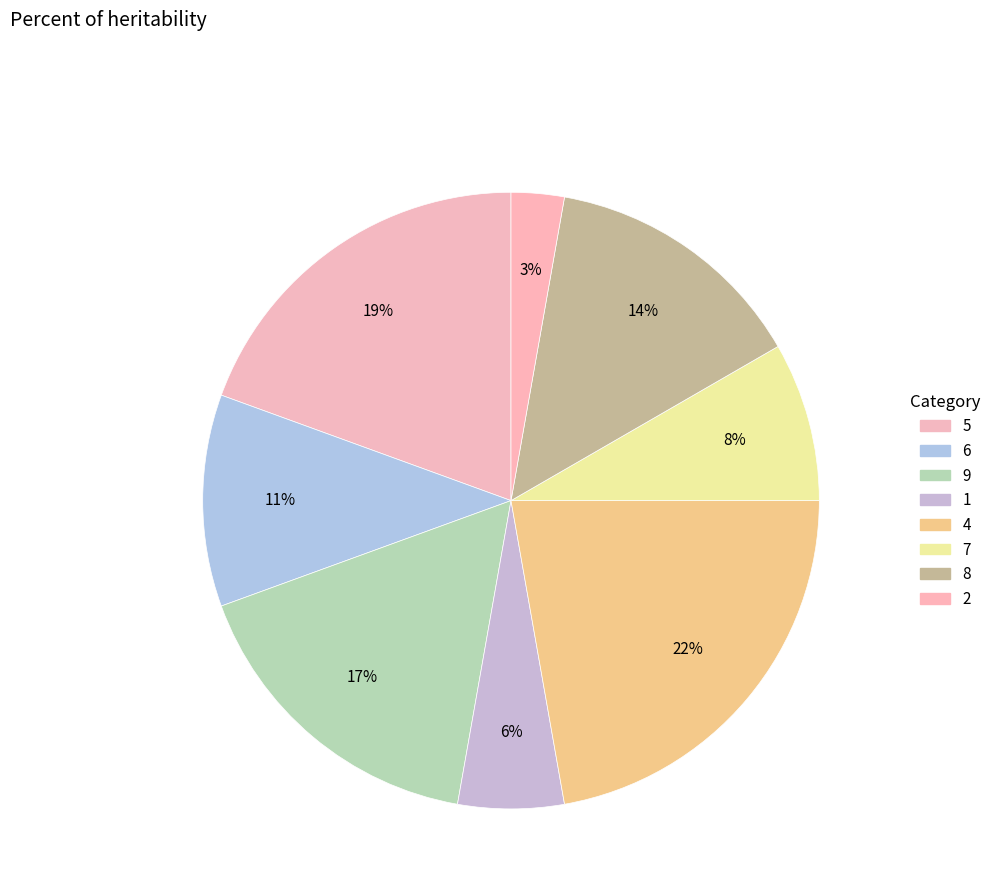

Does any single category account for the majority?

No